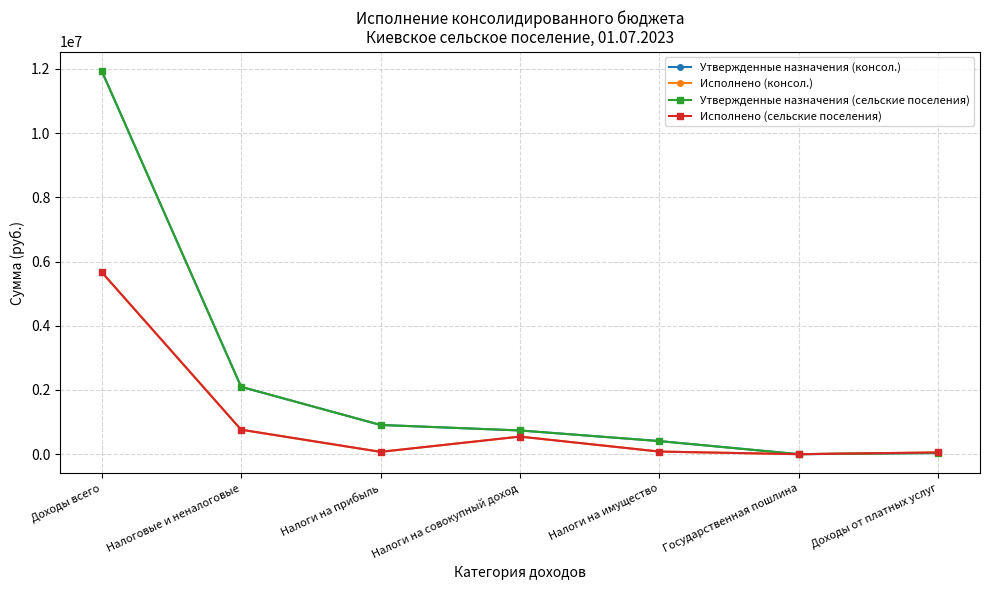

Which category has the highest value across all series?

Доходы всего